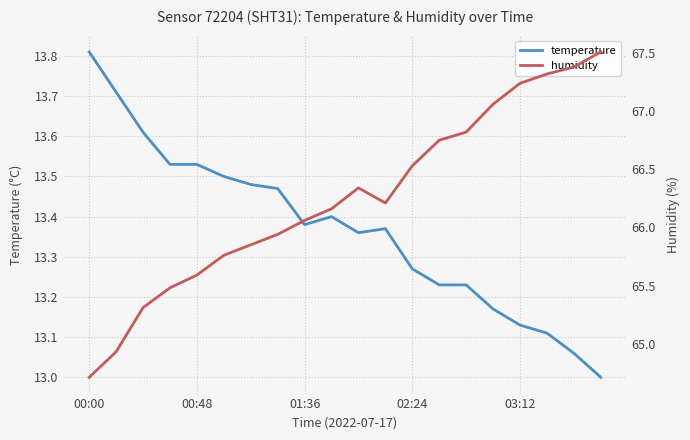

What is the maximum value shown in the chart?

67.5